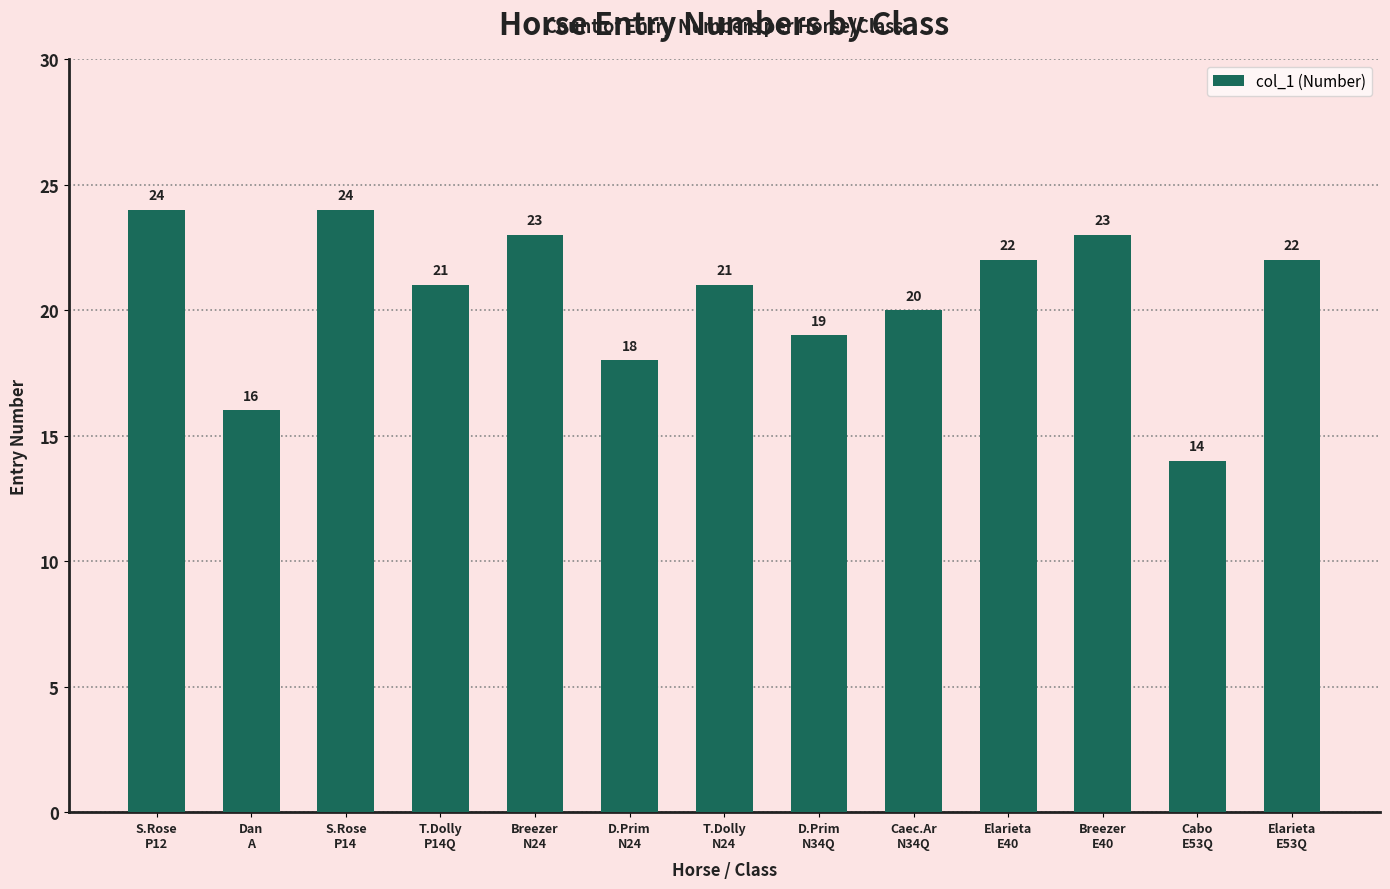

Reading left to right, what are all the values shown in this chart?

S.Rose
P12=24	Dan
A=16	S.Rose
P14=24	T.Dolly
P14Q=21	Breezer
N24=23	D.Prim
N24=18	T.Dolly
N24=21	D.Prim
N34Q=19	Caec.Ar
N34Q=20	Elarieta
E40=22	Breezer
E40=23	Cabo
E53Q=14	Elarieta
E53Q=22